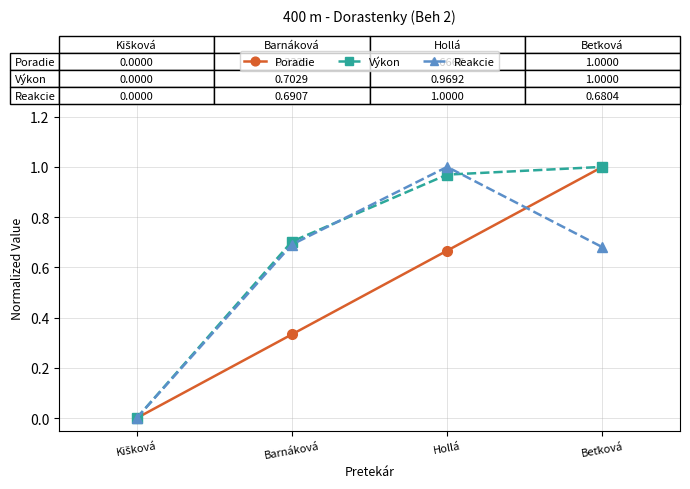

What is the total value across all series at Hollá?

2.6